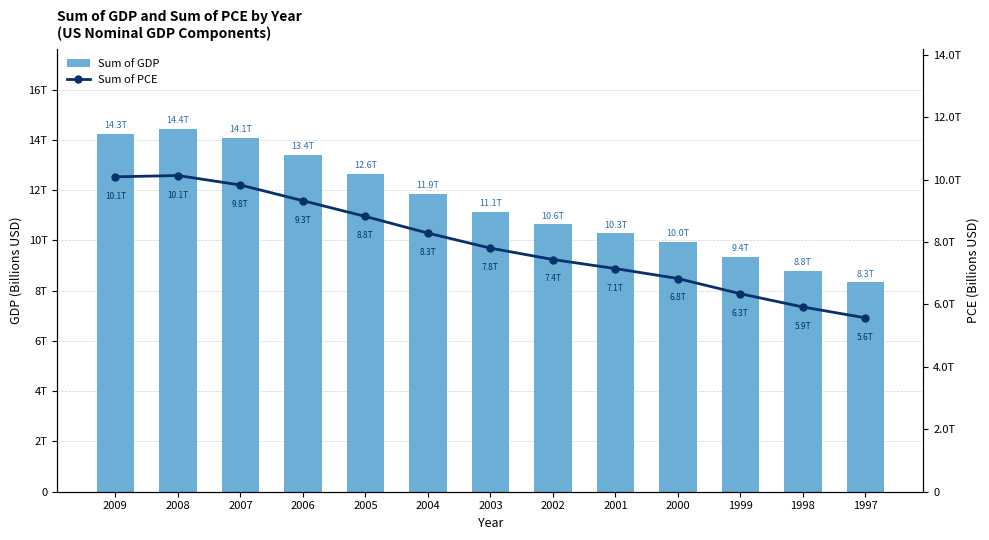

True or false: Sum of PCE has a value of 7804.0 at 2003.

True